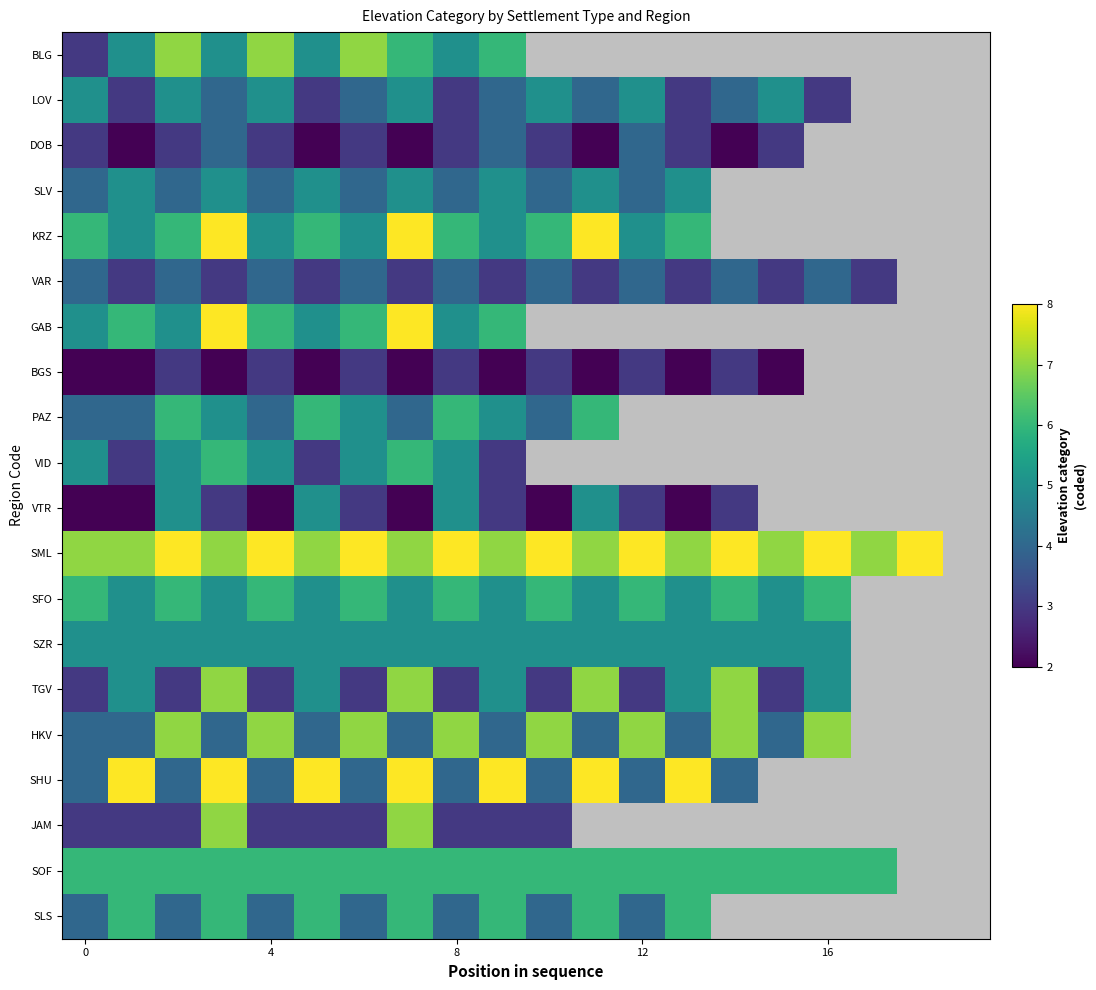

Rank the series by their maximum value, from highest to lowest.

KRZ, GAB, SML, SHU, BLG, TGV, HKV, JAM, PAZ, VID, SFO, SOF, SLS, LOV, SLV, VTR, SZR, DOB, VAR, BGS